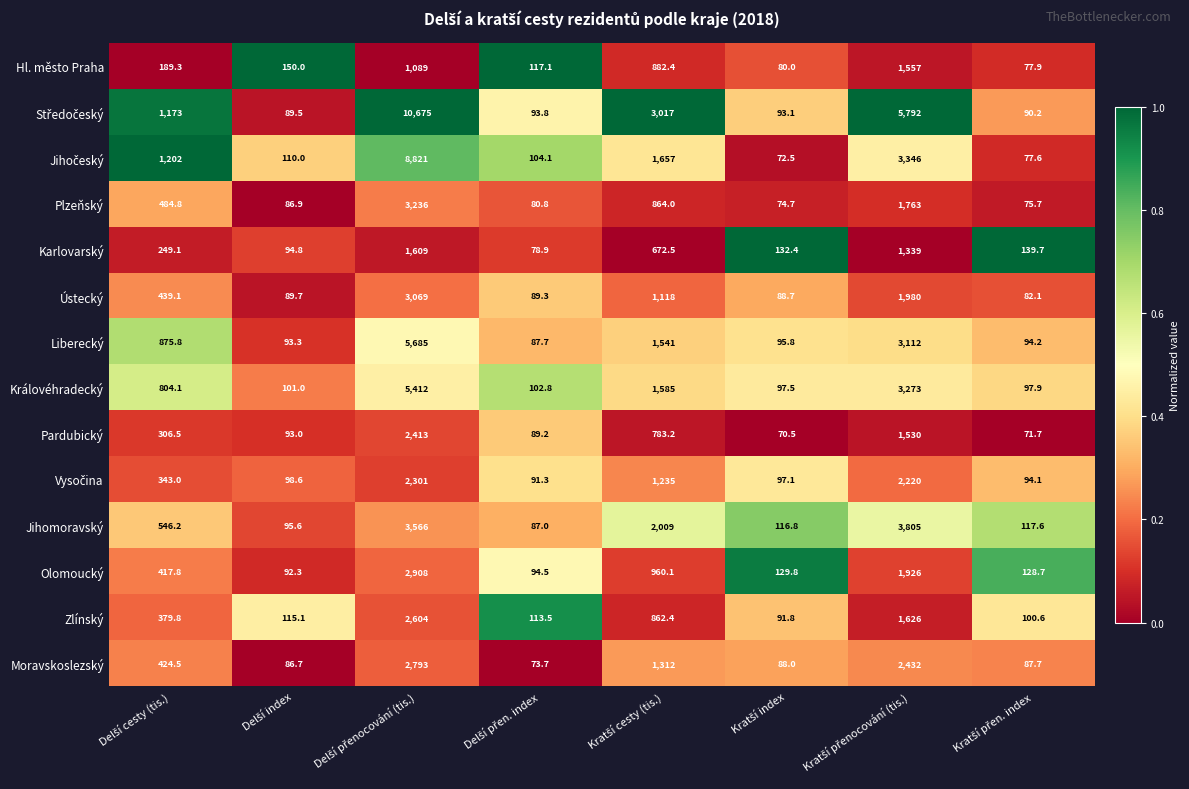

What is the difference between the maximum and second lowest values in the Zlínský series?

2503.4